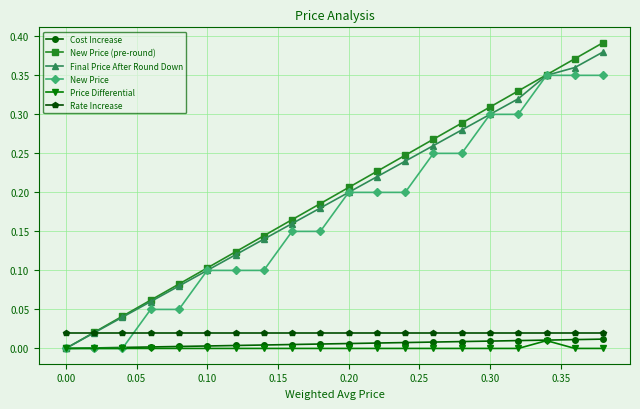

Which series has the largest range (max minus min)?

New Price (pre-round)